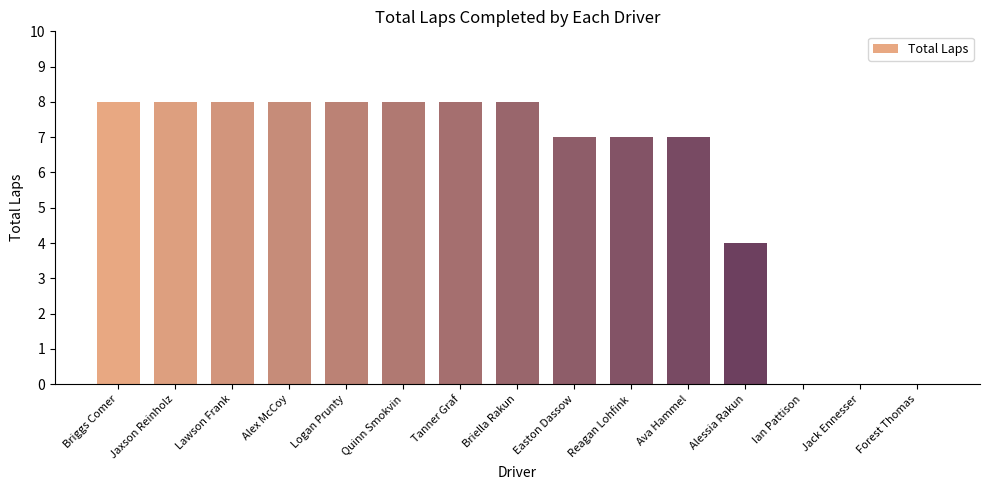

Count the number of categories in the chart.

15